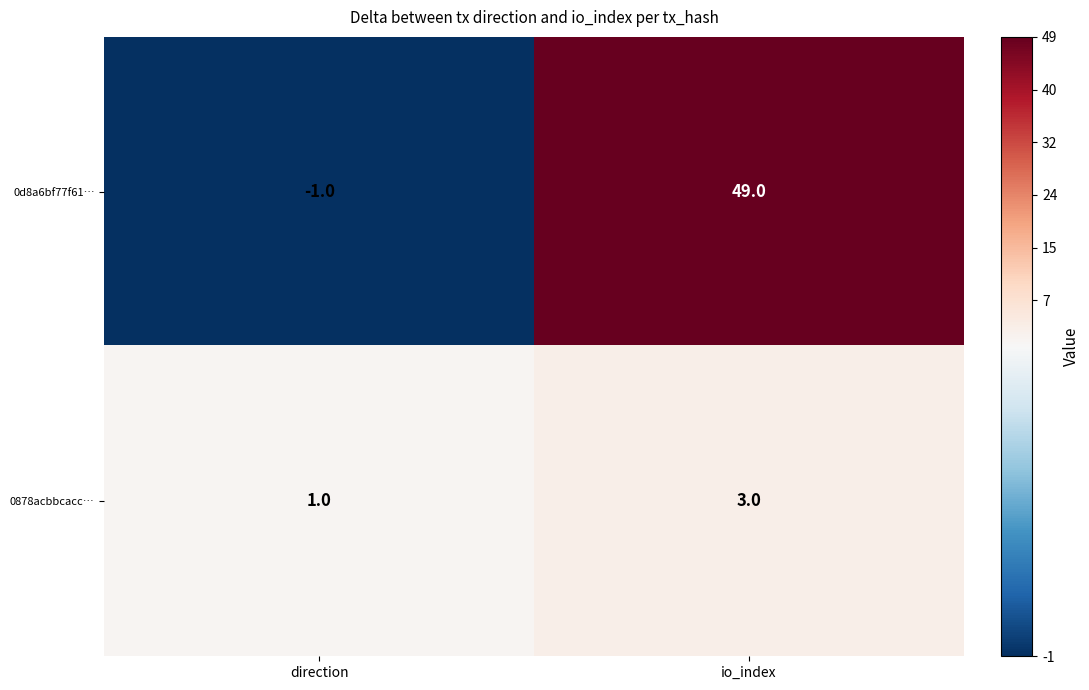

What value does the 0878acbbcacc… series have at io_index?

3